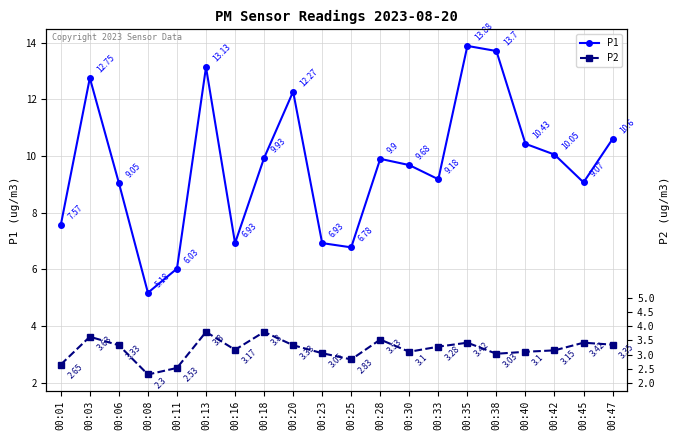

How many values in the P1 series exceed 9?

14